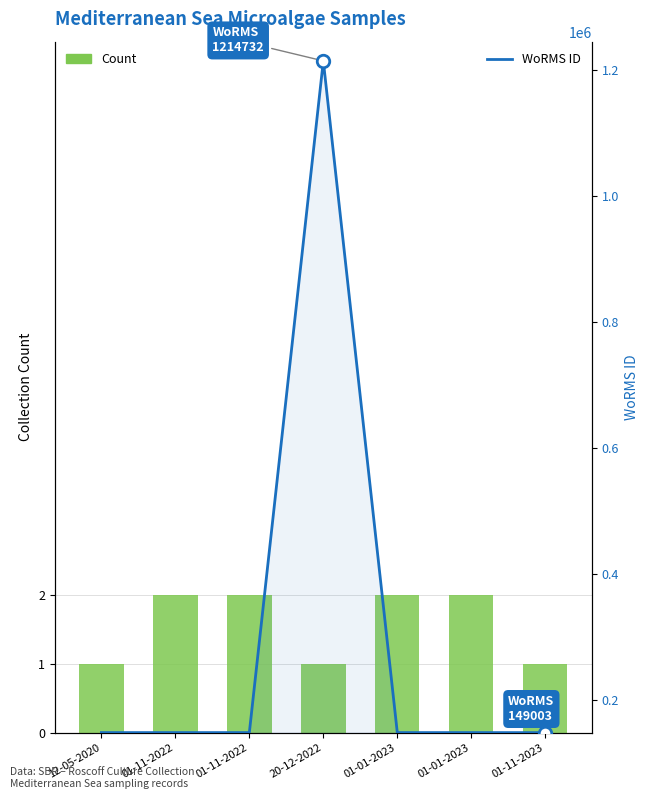

What are all the series names shown in the legend?

Count, WoRMS ID